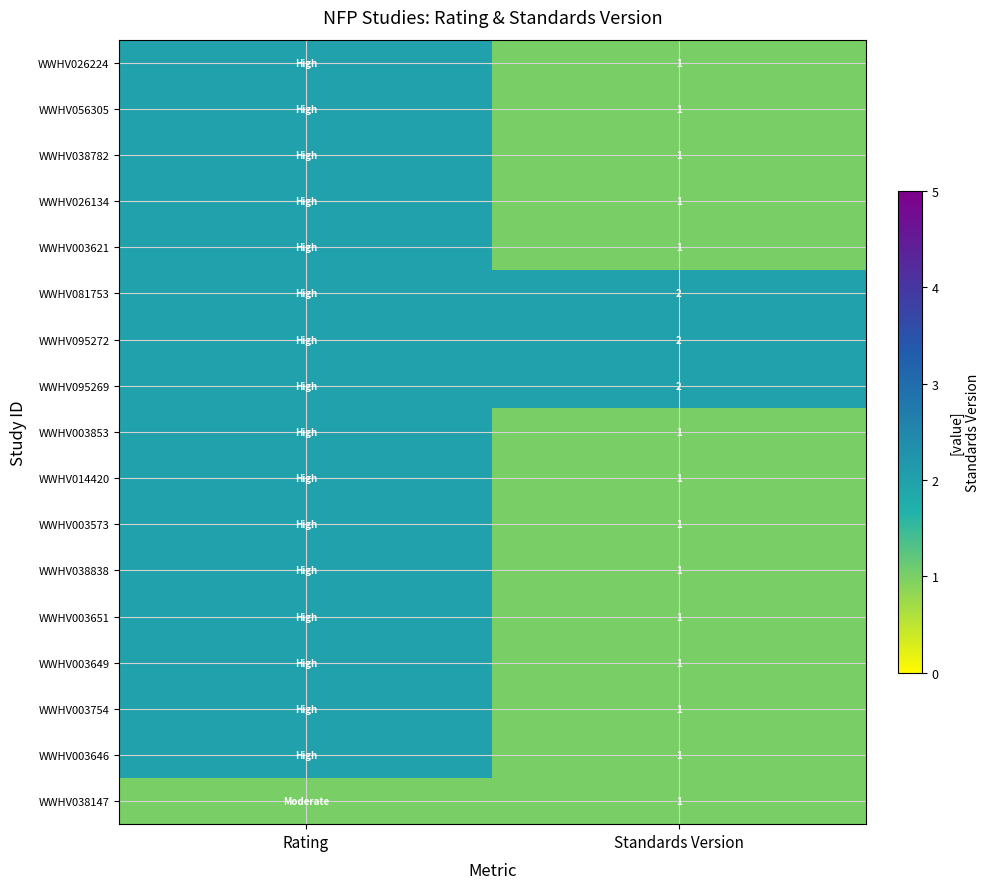

The value of WWHV003754 at Standards Version is 0. True or false?

False